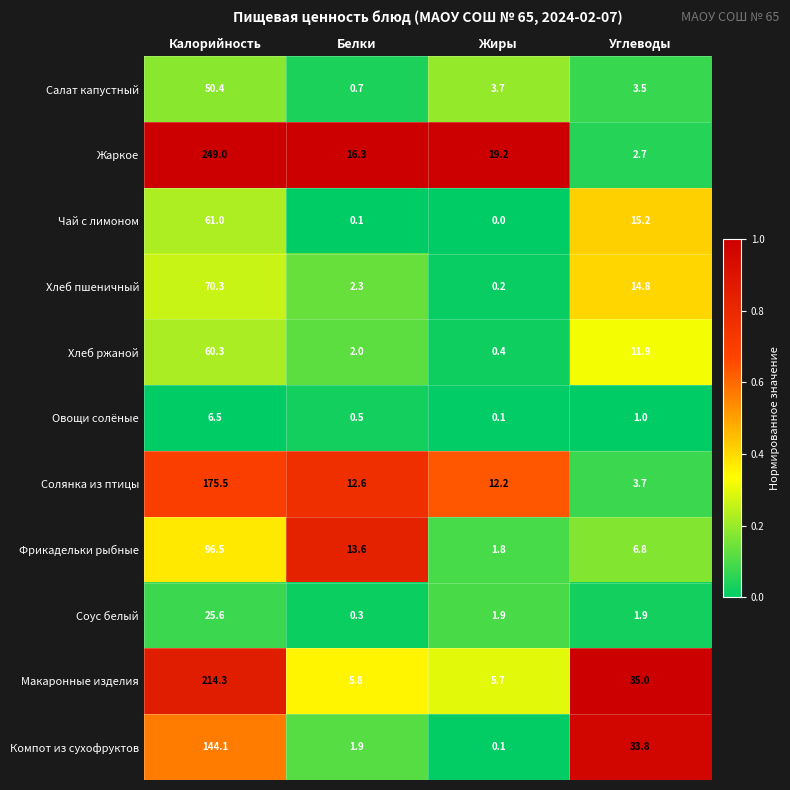

Rank the categories by Фрикадельки рыбные value from highest to lowest.

Калорийность, Белки, Углеводы, Жиры